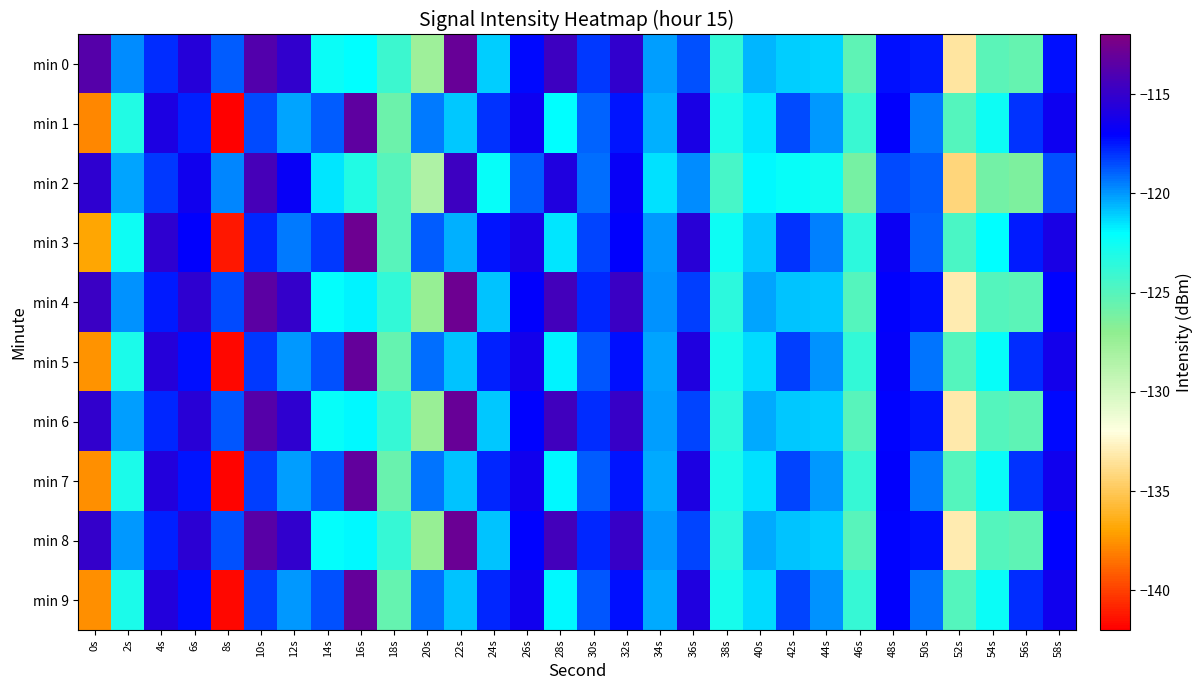

Reading left to right, what are all the values shown in this chart?

min 0: 0s=-113.8	2s=-119.8	4s=-117.9	6s=-115.5	8s=-118.9	10s=-113.8	12s=-115.2	14s=-122.4	16s=-122.1	18s=-124.1	20s=-127.6	22s=-113.0	24s=-121.1	26s=-117.2	28s=-114.6	30s=-118.1	32s=-115.1	34s=-120.2	36s=-118.6	38s=-123.8	40s=-120.6	42s=-121.1	44s=-121.2	46s=-125.3	48s=-117.3	50s=-117.6	52s=-133.4	54s=-125.2	56s=-125.5	58s=-117.4
min 1: 0s=-137.9	2s=-123.2	4s=-115.9	6s=-117.6	8s=-142.0	10s=-118.5	12s=-120.2	14s=-118.8	16s=-113.3	18s=-125.8	20s=-119.5	22s=-121.0	24s=-118.0	26s=-116.5	28s=-122.0	30s=-119.0	32s=-117.5	34s=-120.5	36s=-116.0	38s=-123.0	40s=-121.5	42s=-118.5	44s=-120.0	46s=-124.0	48s=-117.0	50s=-119.5	52s=-125.0	54s=-122.5	56s=-118.0	58s=-116.5
min 2: 0s=-115.2	2s=-120.3	4s=-118.1	6s=-116.4	8s=-119.7	10s=-114.3	12s=-116.8	14s=-121.5	16s=-123.2	18s=-125.1	20s=-128.4	22s=-114.6	24s=-122.3	26s=-118.9	28s=-115.8	30s=-119.2	32s=-116.7	34s=-121.4	36s=-119.8	38s=-124.5	40s=-121.9	42s=-122.3	44s=-122.6	46s=-126.1	48s=-118.5	50s=-118.9	52s=-134.2	54s=-126.0	56s=-126.3	58s=-118.6
min 3: 0s=-136.9	2s=-122.5	4s=-115.2	6s=-117.0	8s=-141.2	10s=-117.8	12s=-119.5	14s=-118.1	16s=-112.8	18s=-125.1	20s=-118.9	22s=-120.5	24s=-117.4	26s=-116.0	28s=-121.5	30s=-118.4	32s=-117.0	34s=-120.0	36s=-115.5	38s=-122.5	40s=-121.0	42s=-118.0	44s=-119.6	46s=-123.5	48s=-116.6	50s=-119.0	52s=-124.6	54s=-122.0	56s=-117.6	58s=-116.0
min 4: 0s=-114.8	2s=-119.9	4s=-117.6	6s=-115.2	8s=-118.5	10s=-113.5	12s=-115.0	14s=-122.1	16s=-121.8	18s=-123.8	20s=-127.3	22s=-112.8	24s=-120.8	26s=-117.0	28s=-114.4	30s=-117.8	32s=-114.8	34s=-119.9	36s=-118.3	38s=-123.5	40s=-120.3	42s=-120.8	44s=-121.0	46s=-125.0	48s=-117.0	50s=-117.3	52s=-133.0	54s=-124.9	56s=-125.2	58s=-117.1
min 5: 0s=-137.5	2s=-122.9	4s=-115.6	6s=-117.3	8s=-141.7	10s=-118.2	12s=-120.0	14s=-118.6	16s=-113.1	18s=-125.5	20s=-119.2	22s=-120.8	24s=-117.7	26s=-116.3	28s=-121.8	30s=-118.7	32s=-117.3	34s=-120.3	36s=-115.8	38s=-122.8	40s=-121.3	42s=-118.3	44s=-119.9	46s=-123.8	48s=-116.9	50s=-119.3	52s=-124.9	54s=-122.3	56s=-117.9	58s=-116.3
min 6: 0s=-115.1	2s=-120.1	4s=-117.8	6s=-115.4	8s=-118.7	10s=-113.7	12s=-115.2	14s=-122.2	16s=-121.9	18s=-123.9	20s=-127.4	22s=-113.0	24s=-121.0	26s=-117.1	28s=-114.5	30s=-117.9	32s=-114.9	34s=-120.1	36s=-118.4	38s=-123.6	40s=-120.4	42s=-121.0	44s=-121.1	46s=-125.1	48s=-117.1	50s=-117.4	52s=-133.1	54s=-125.0	56s=-125.3	58s=-117.2
min 7: 0s=-137.6	2s=-123.0	4s=-115.7	6s=-117.4	8s=-141.8	10s=-118.3	12s=-120.1	14s=-118.7	16s=-113.2	18s=-125.6	20s=-119.3	22s=-120.9	24s=-117.8	26s=-116.4	28s=-121.9	30s=-118.8	32s=-117.4	34s=-120.4	36s=-115.9	38s=-122.9	40s=-121.4	42s=-118.4	44s=-120.0	46s=-123.9	48s=-117.0	50s=-119.4	52s=-125.0	54s=-122.4	56s=-118.0	58s=-116.4
min 8: 0s=-115.0	2s=-120.0	4s=-117.7	6s=-115.3	8s=-118.6	10s=-113.6	12s=-115.1	14s=-122.2	16s=-121.8	18s=-123.8	20s=-127.3	22s=-112.9	24s=-120.9	26s=-117.0	28s=-114.5	30s=-117.8	32s=-114.8	34s=-120.0	36s=-118.3	38s=-123.5	40s=-120.3	42s=-120.9	44s=-121.0	46s=-125.0	48s=-117.0	50s=-117.3	52s=-133.1	54s=-125.0	56s=-125.2	58s=-117.2
min 9: 0s=-137.6	2s=-123.0	4s=-115.7	6s=-117.3	8s=-141.8	10s=-118.2	12s=-120.0	14s=-118.7	16s=-113.2	18s=-125.5	20s=-119.2	22s=-120.8	24s=-117.8	26s=-116.3	28s=-121.8	30s=-118.8	32s=-117.3	34s=-120.3	36s=-115.8	38s=-122.8	40s=-121.3	42s=-118.3	44s=-120.0	46s=-123.8	48s=-117.0	50s=-119.3	52s=-125.0	54s=-122.3	56s=-118.0	58s=-116.3